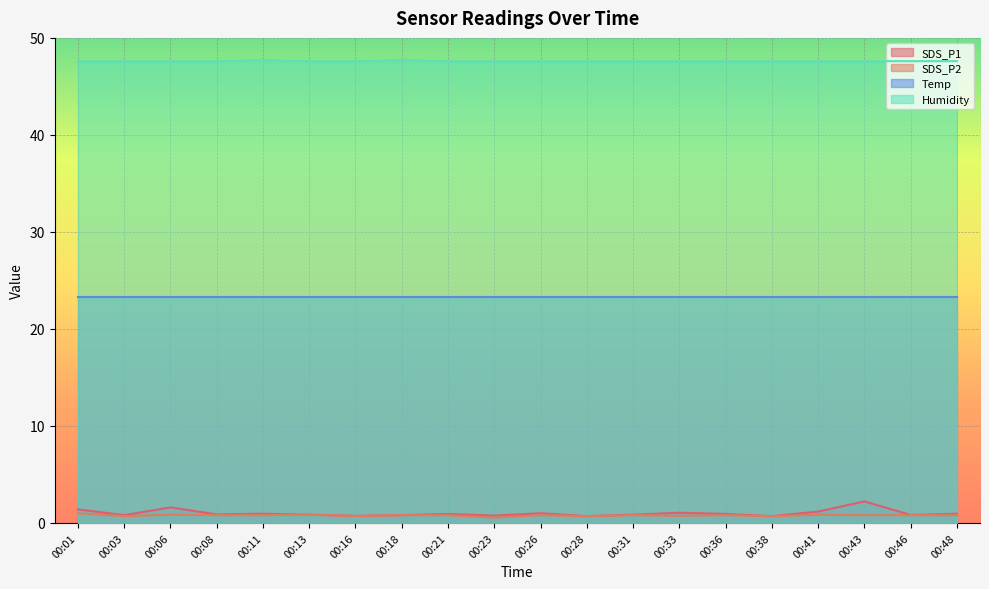

Which series has the largest total across all categories?

Humidity